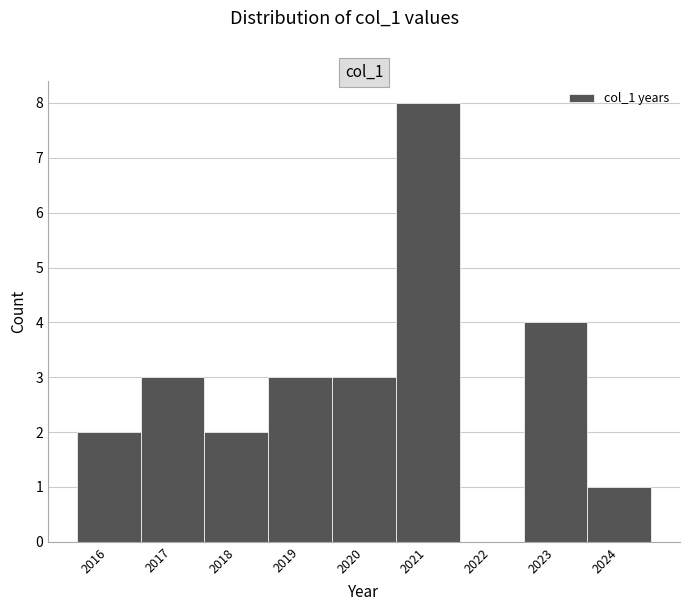

Reading left to right, list all the values displayed in this chart.

2016=2	2017=3	2018=2	2019=3	2020=3	2021=8	2022=0	2023=4	2024=1